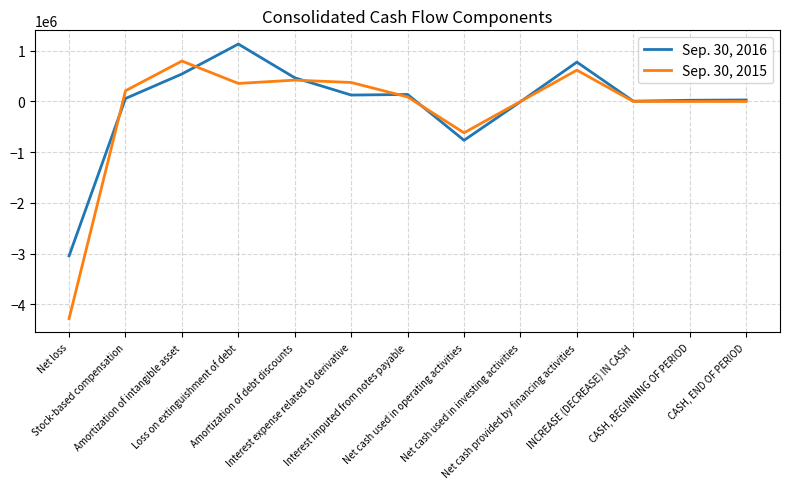

What is the minimum value for Sep. 30, 2016?

-3041717